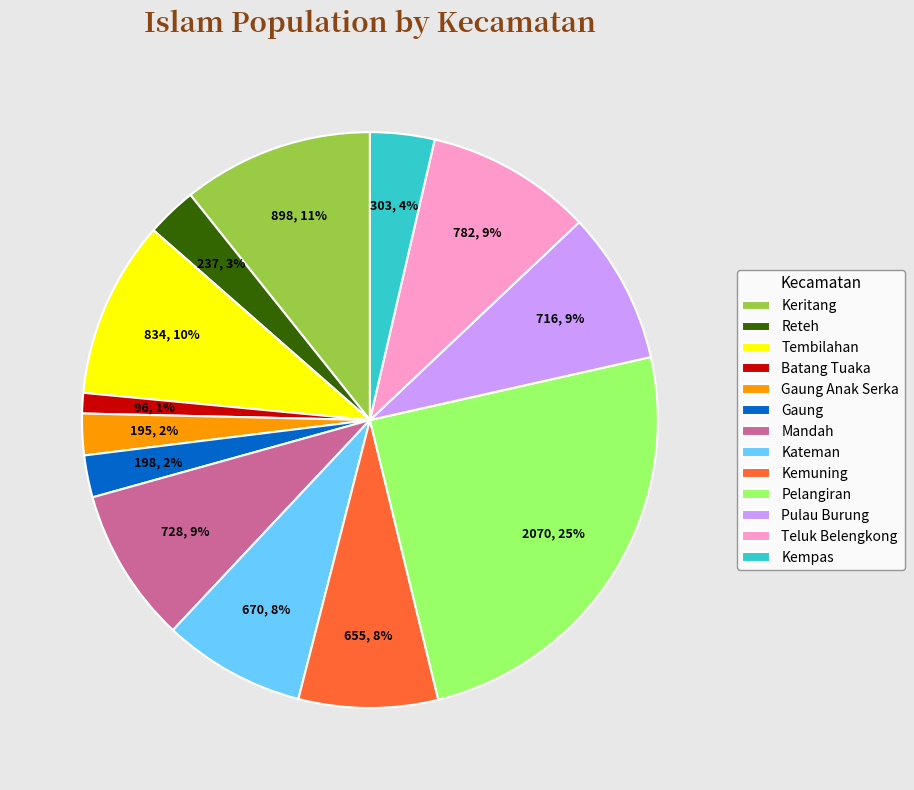

How many slices are in this pie chart?

13